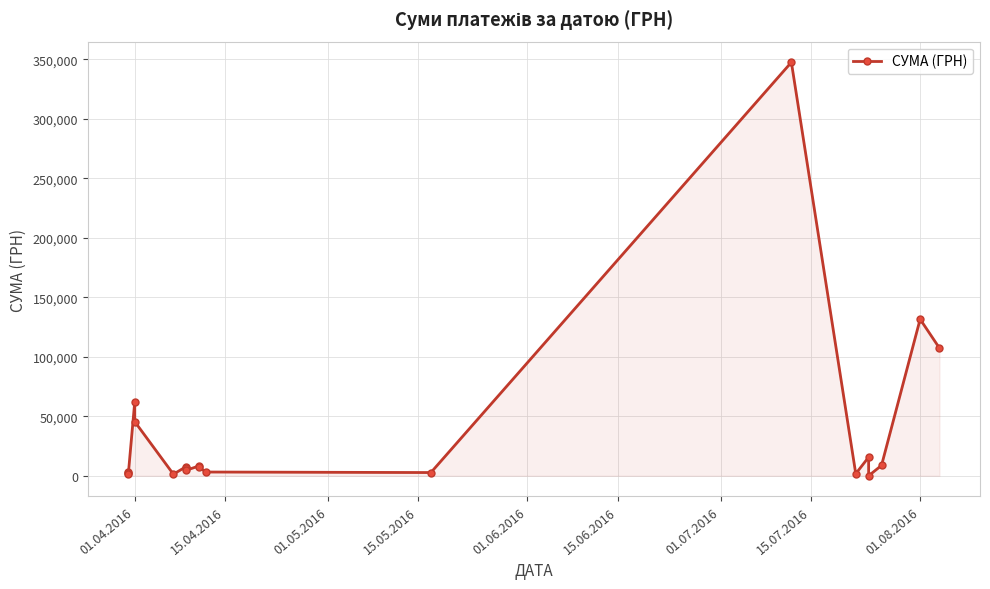

Where is the data nearest to the value 173810?

01.08.2016